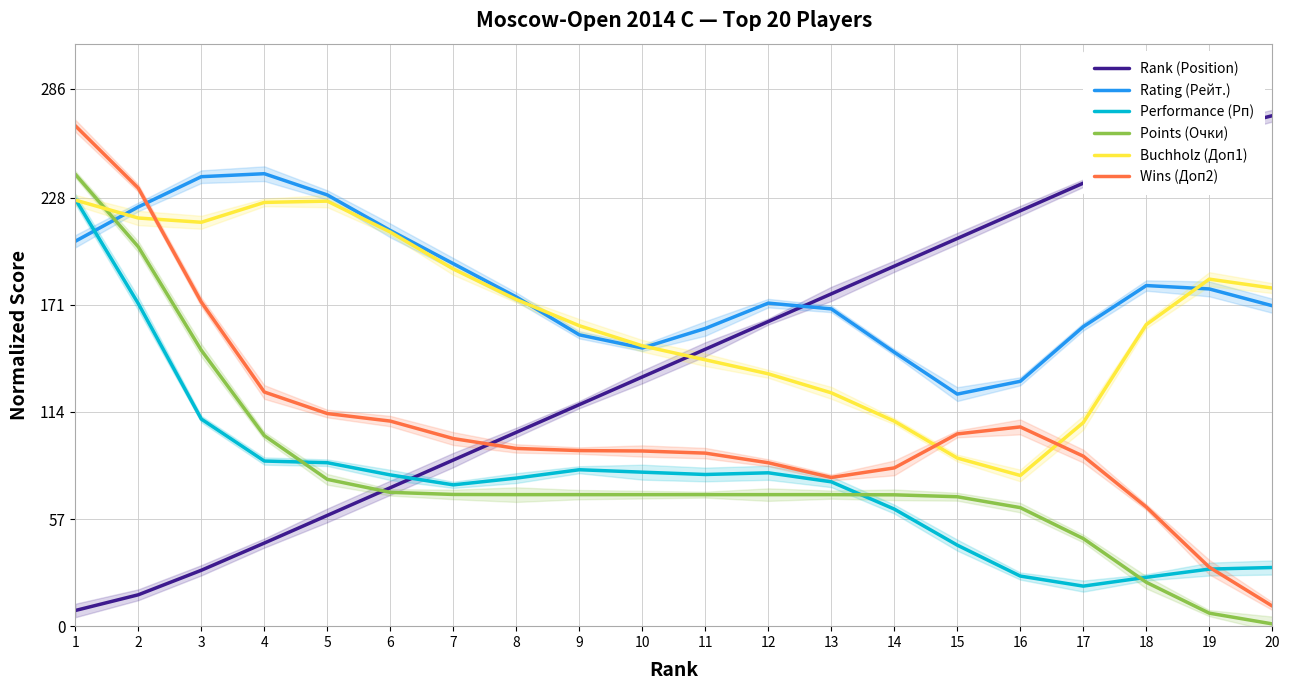

At how many categories does at least one series exceed 181?

14